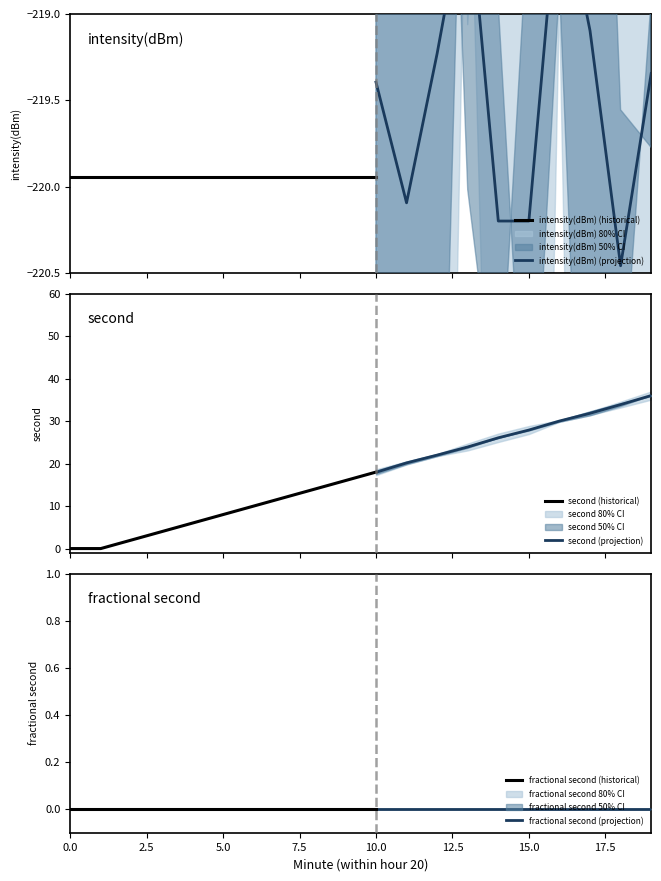

True or false: intensity(dBm) and fractional second intersect in this chart.

False